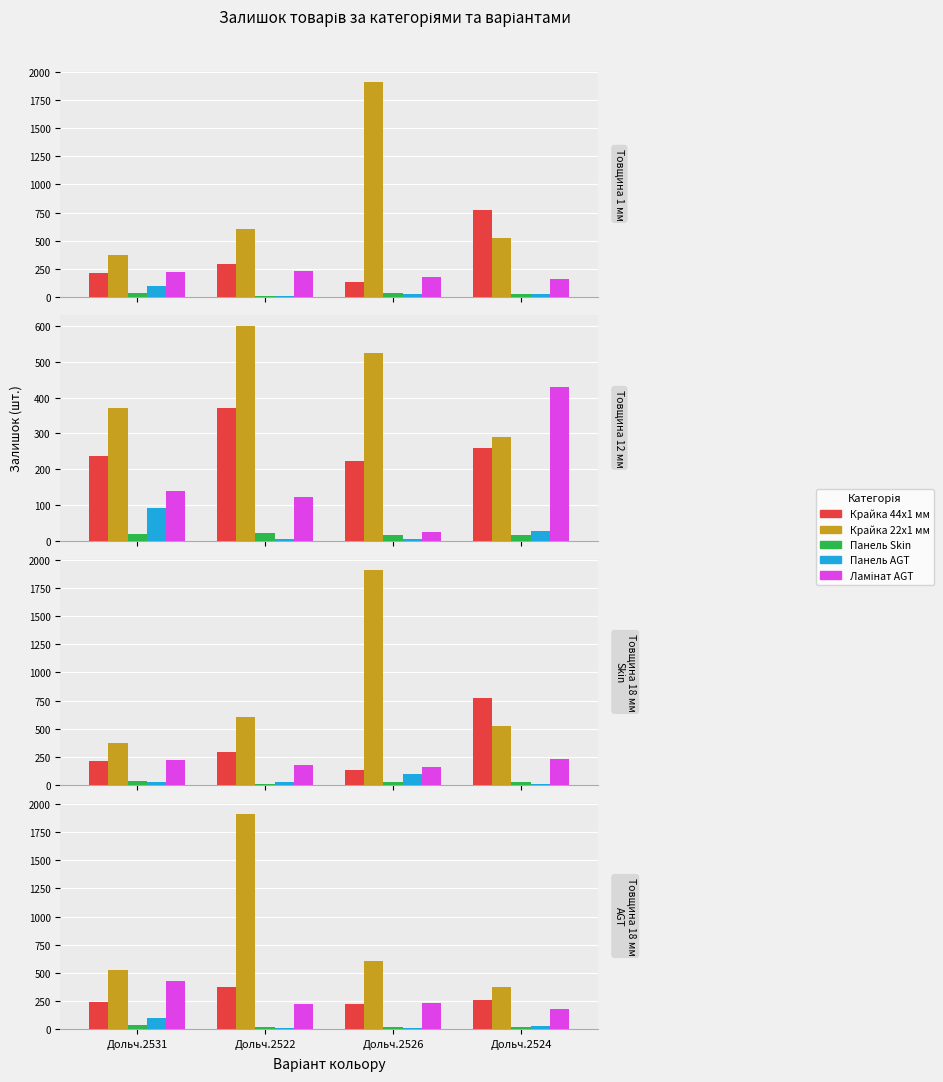

The value of Крайка 22x1 мм at Дольч.2524 is 370. True or false?

True